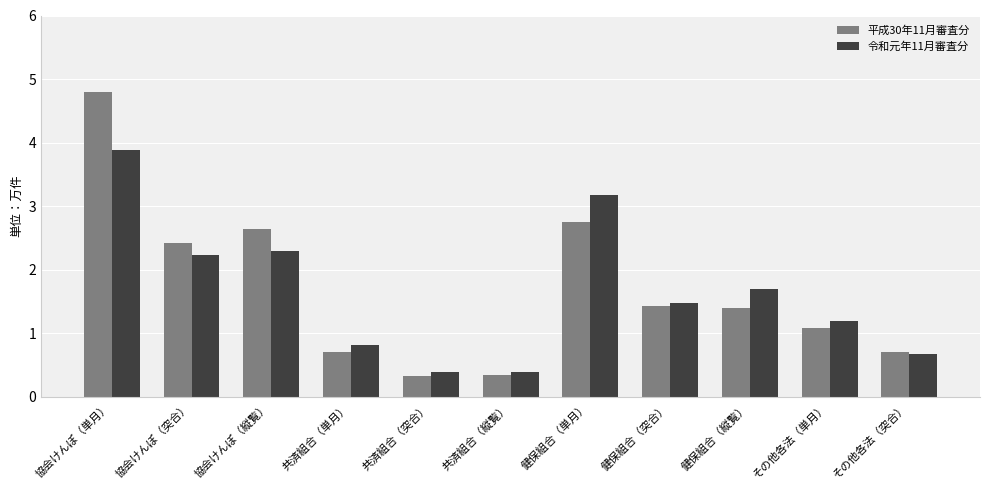

What is the total value across all series at 協会けんぽ（単月）?

8.7